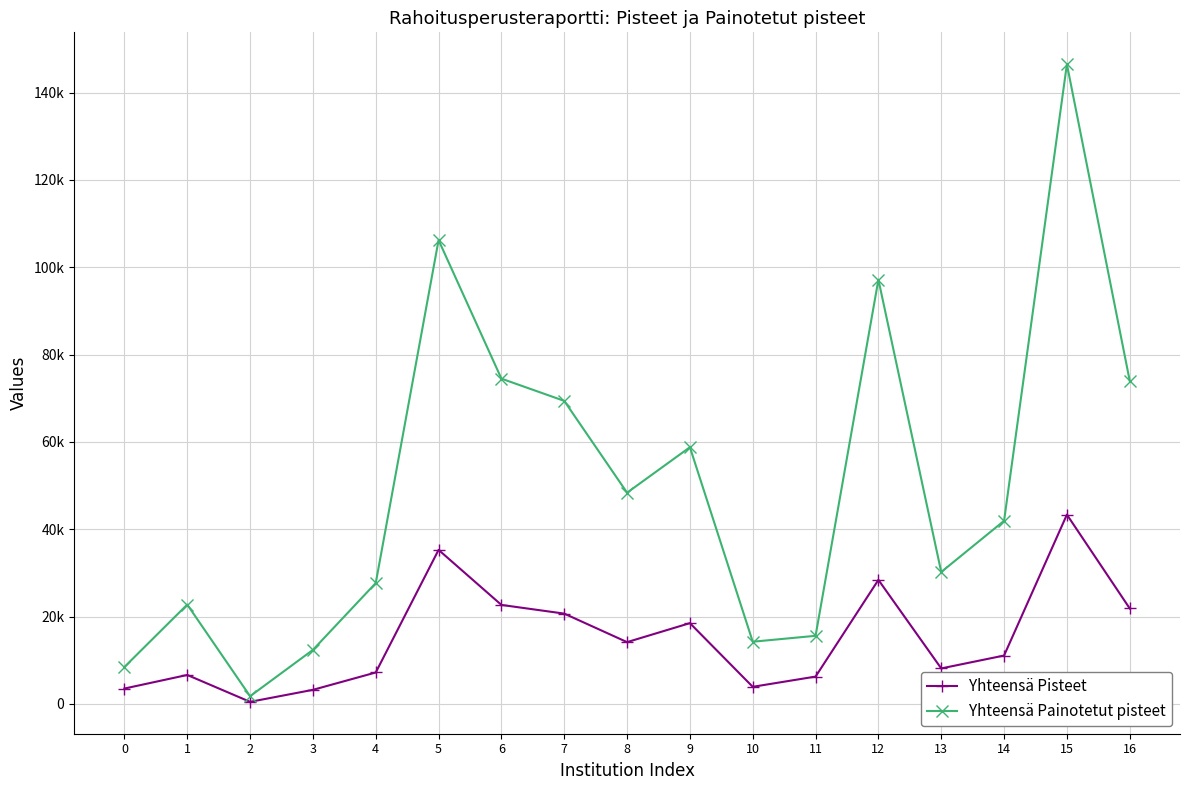

What is the sum of all Yhteensä Pisteet values?

255472.0